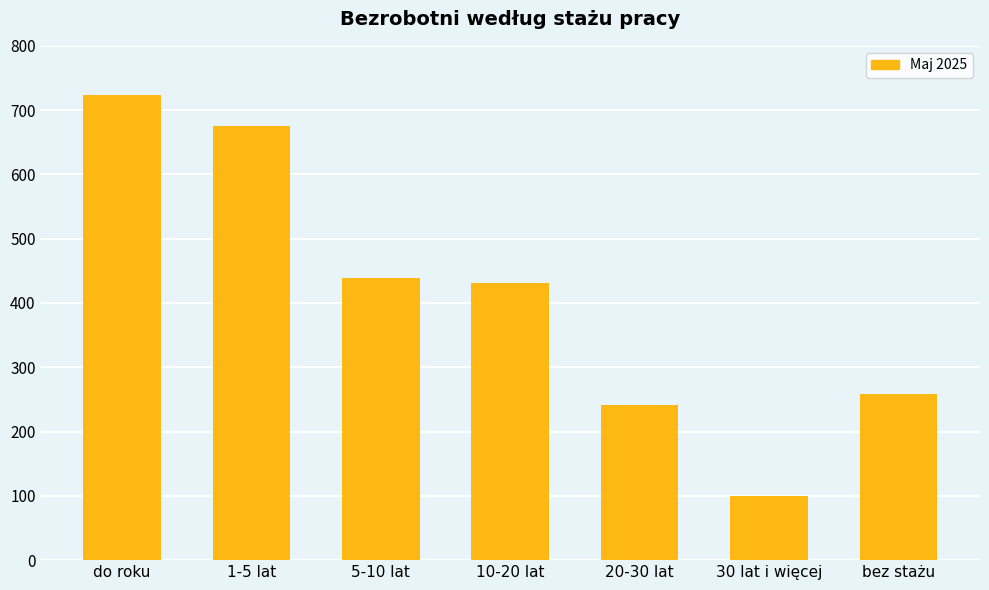

At which category does the chart reach its peak across all series?

do roku